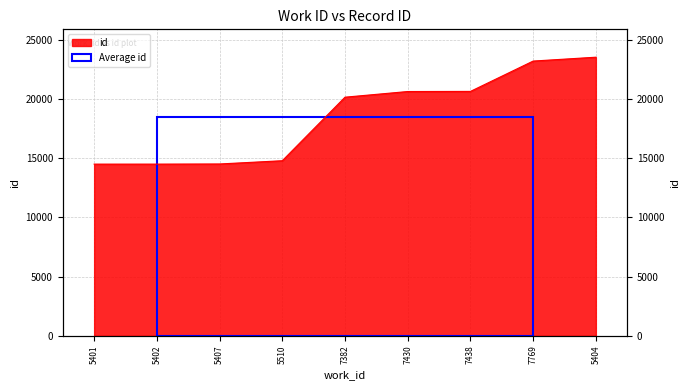

True or false: the data has more than 0 interior local peaks.

False